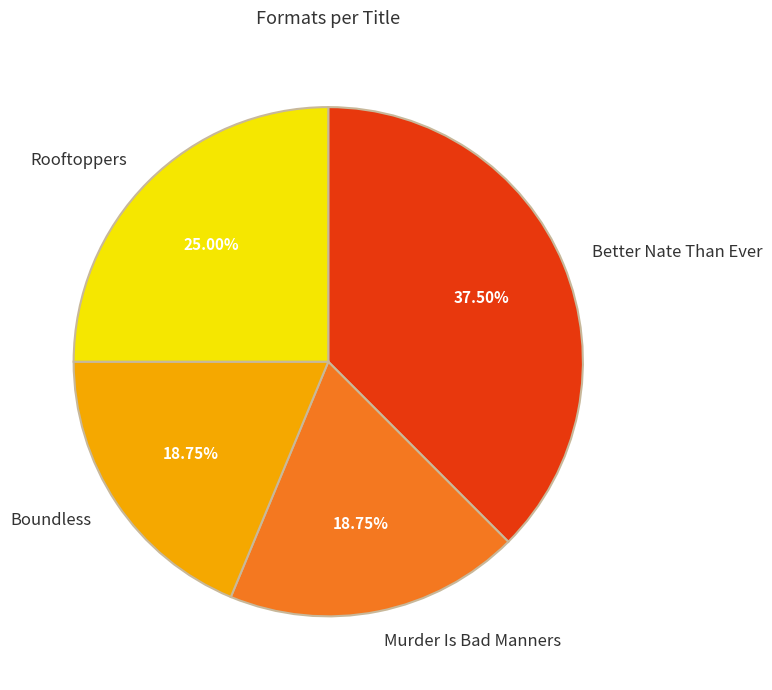

Between Rooftoppers and Boundless, which is larger?

Rooftoppers